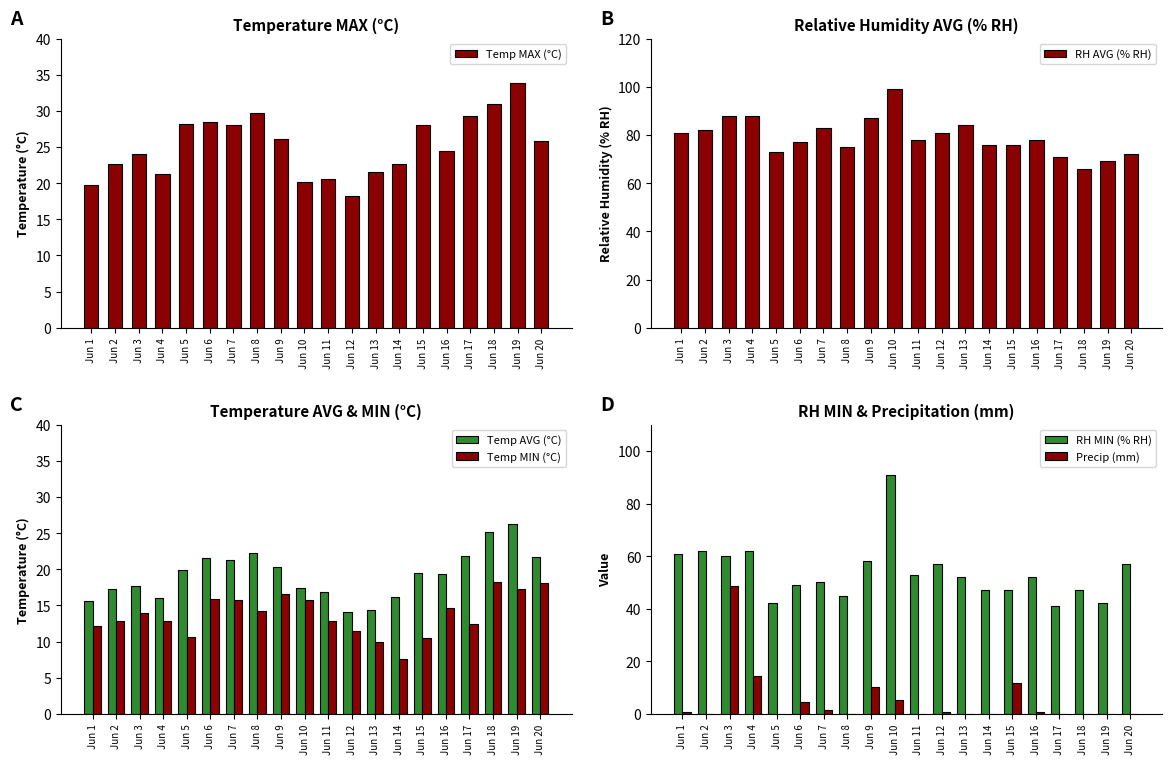

Does the chart contain stacked bars?

No